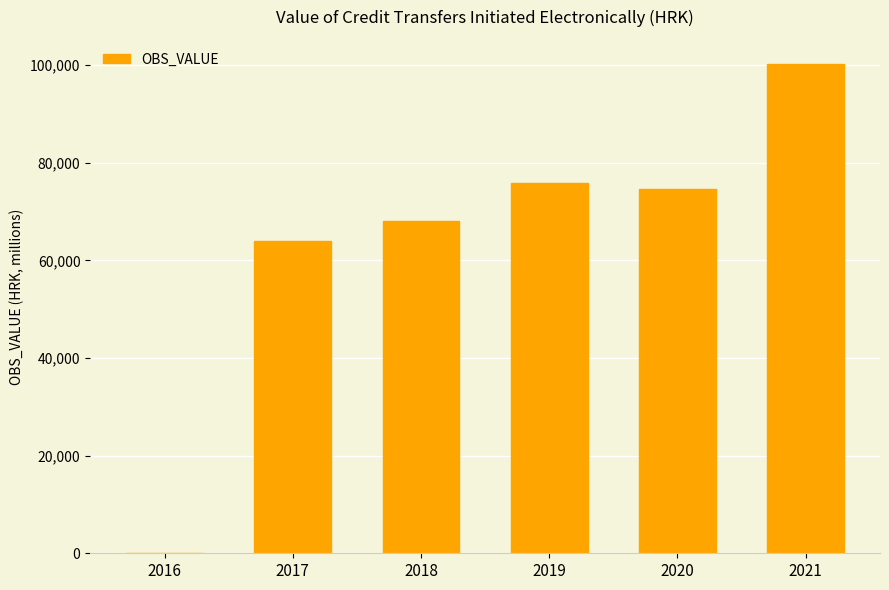

Read the value at 2019.

75839.7